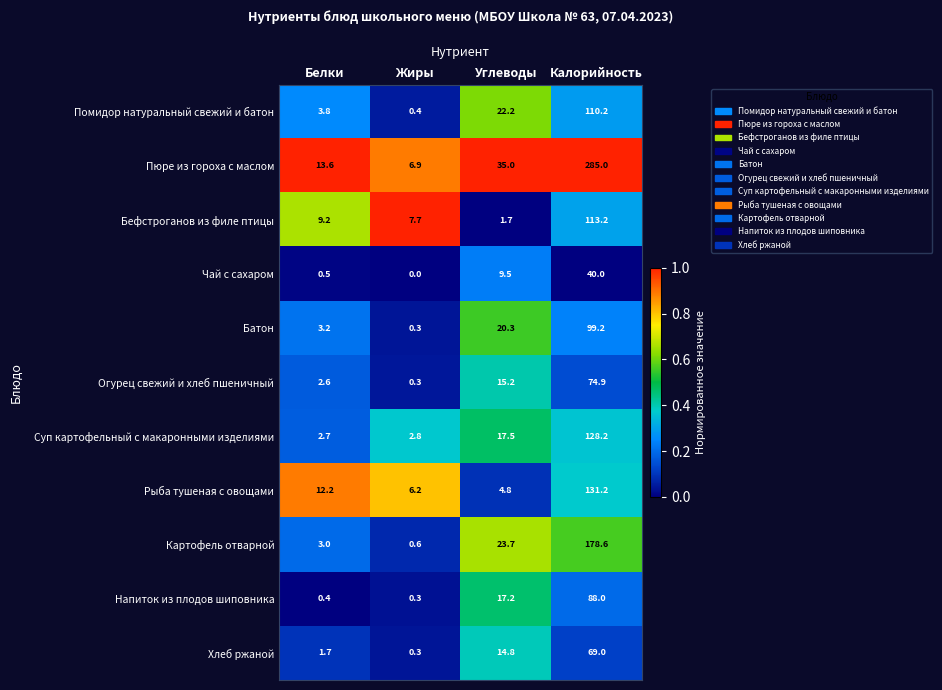

Is it true that Картофель отварной equals 178.6 at Калорийность?

True